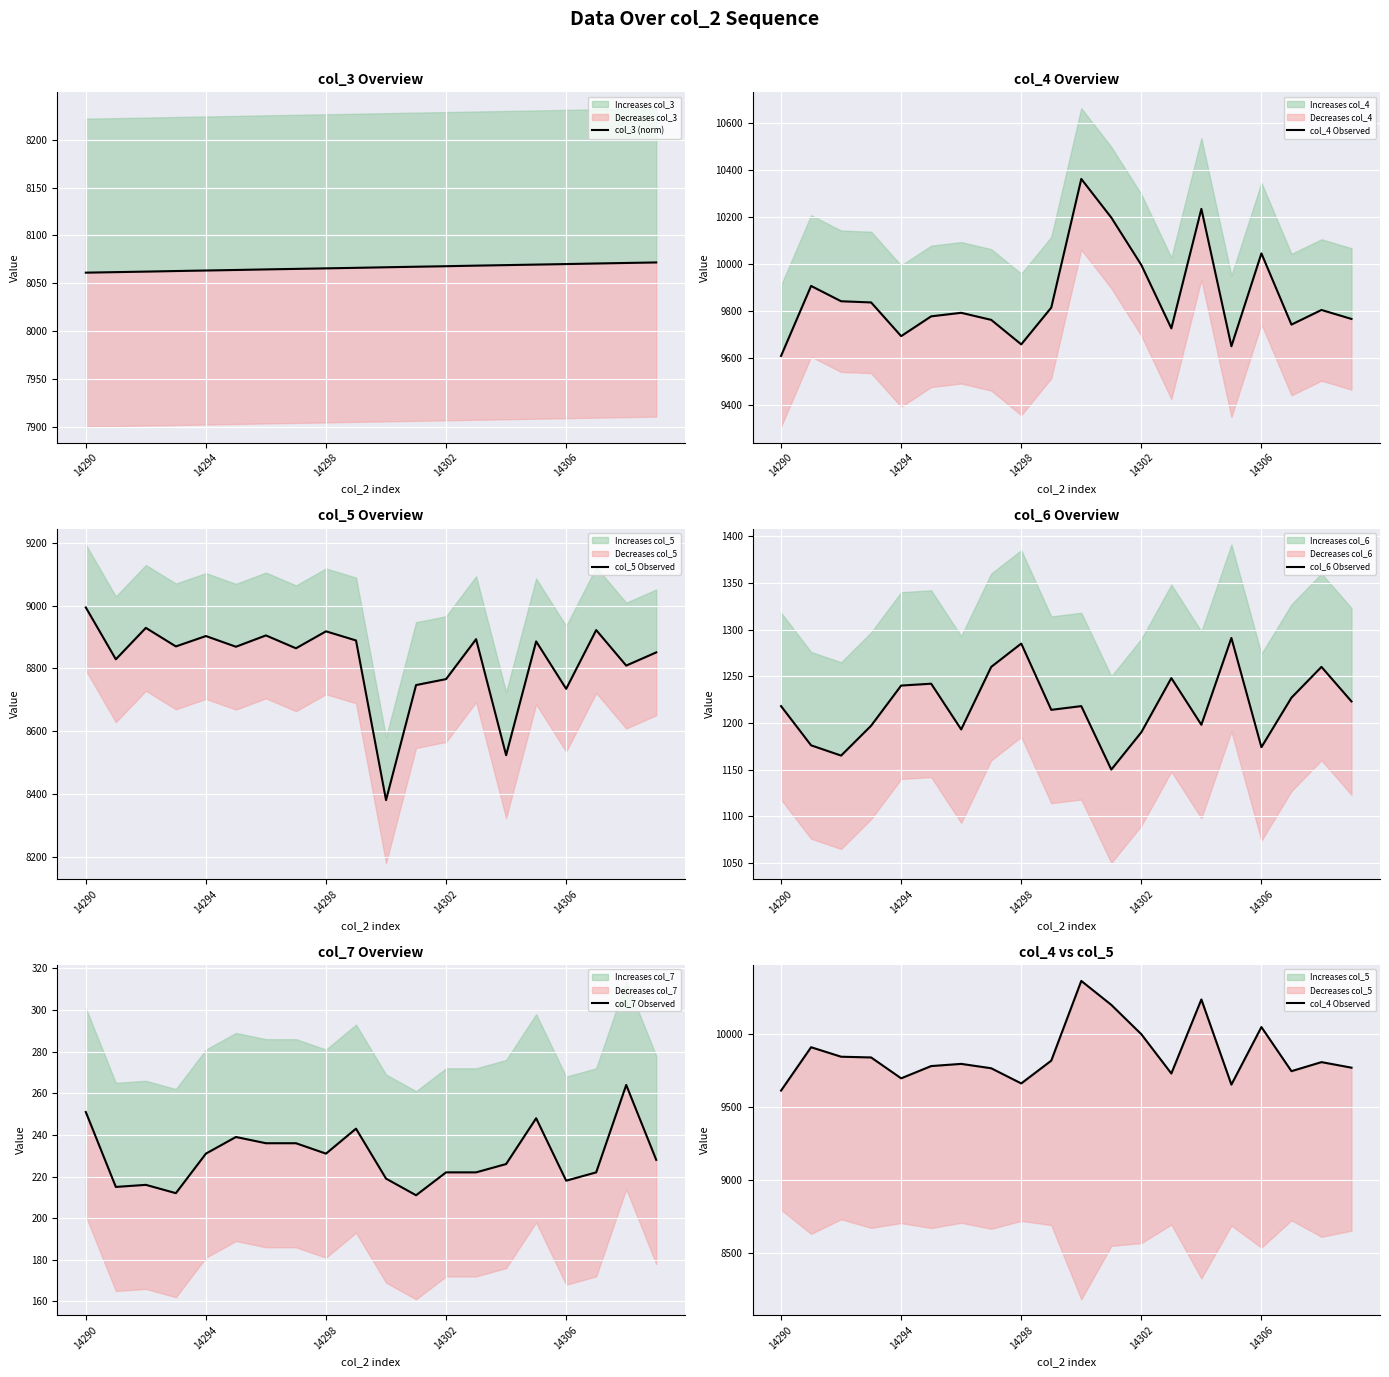

Between 10 and 18, which series saw the biggest shift?

col_4 Observed